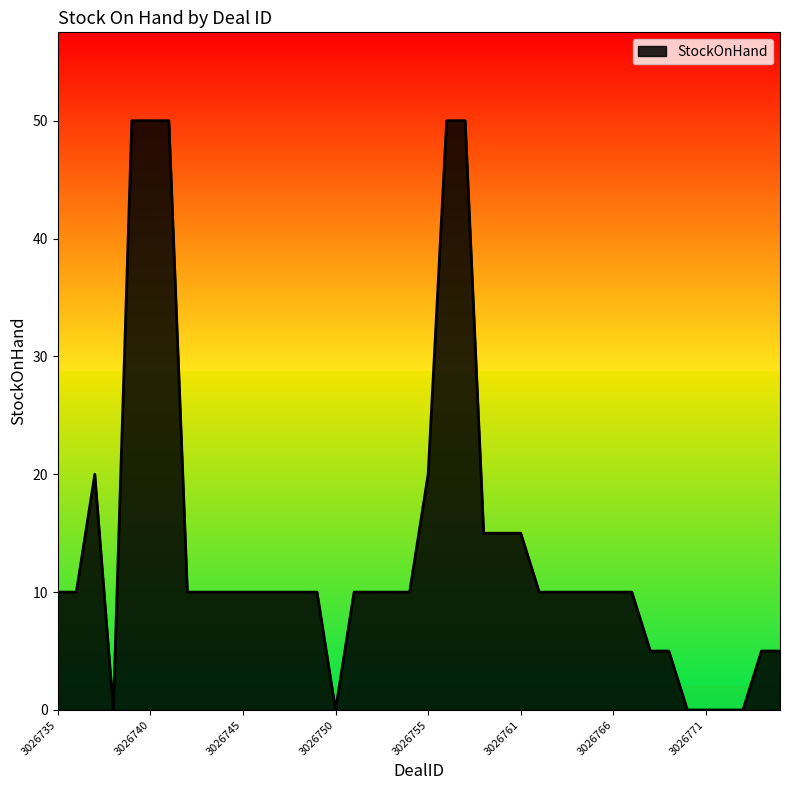

What is the maximum value shown in the chart?

50